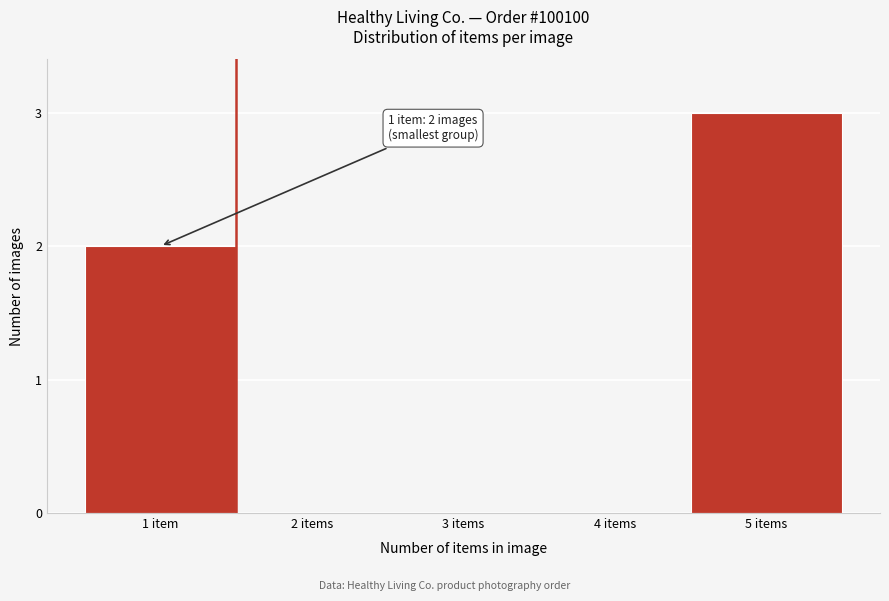

Reading left to right, extract all data points from this chart.

1 item=2	2 items=0	3 items=0	4 items=0	5 items=3